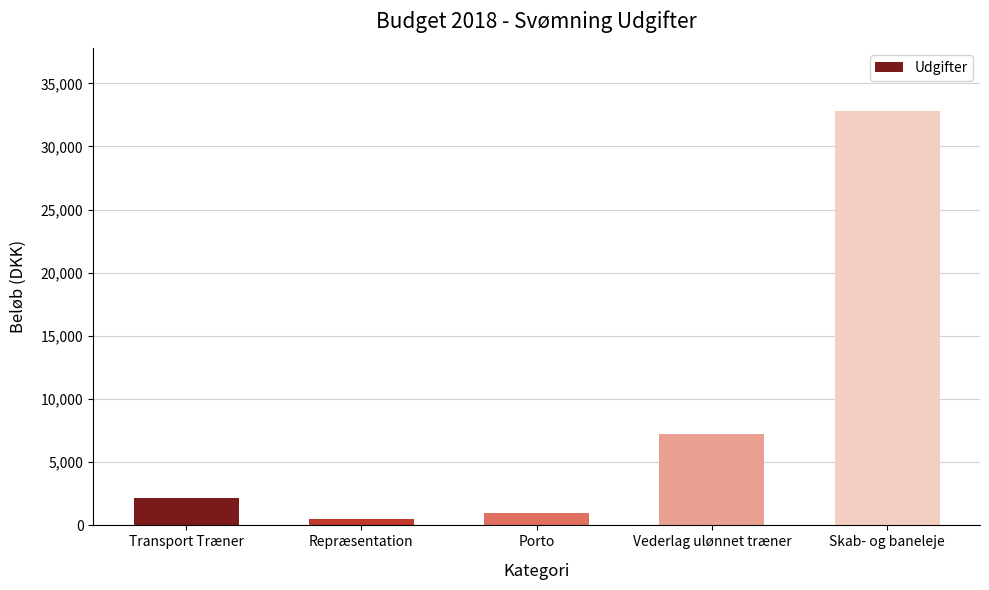

Reading left to right, transcribe all the data shown in this chart.

Transport Træner=2160	Repræsentation=500	Porto=1000	Vederlag ulønnet træner=7200	Skab- og baneleje=32836